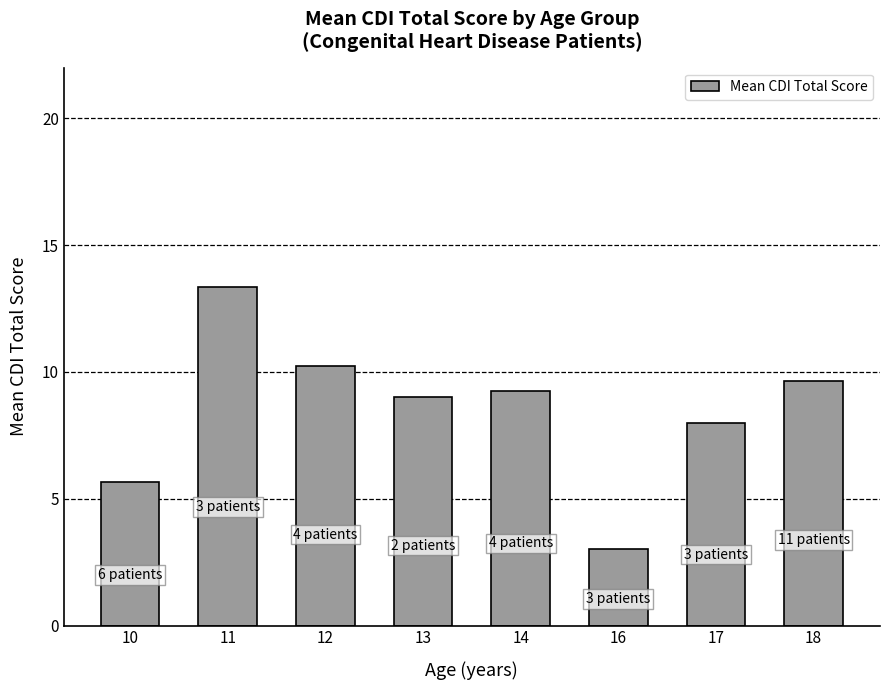

What is the sum of all values?

68.1